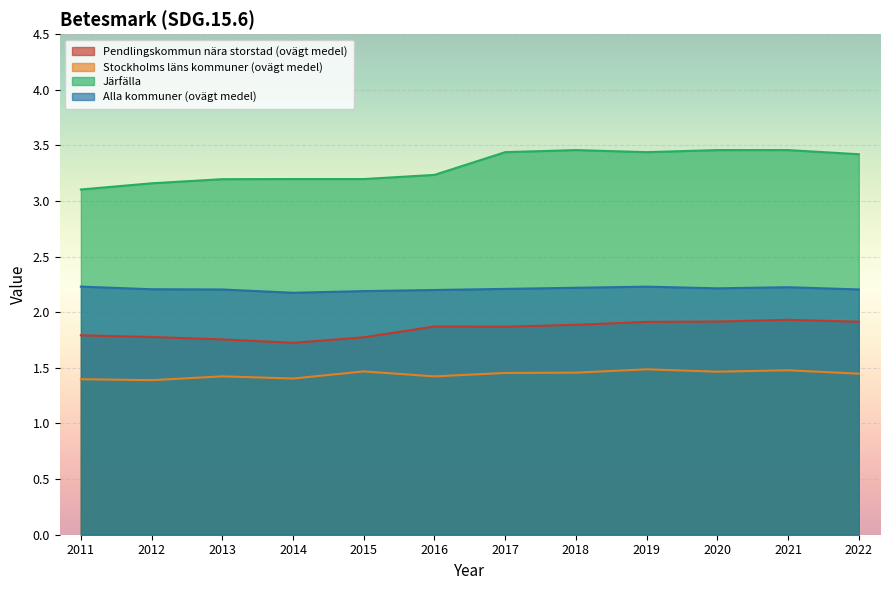

Is it true that Alla kommuner (ovägt medel) equals 2.2 at 2012?

True